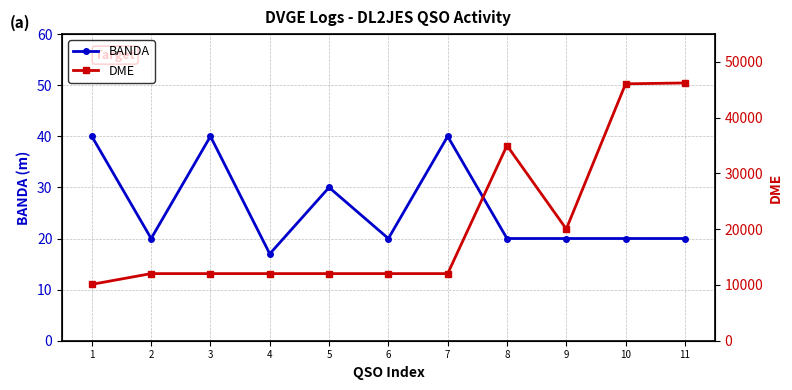

Which series has the largest range (max minus min)?

DME